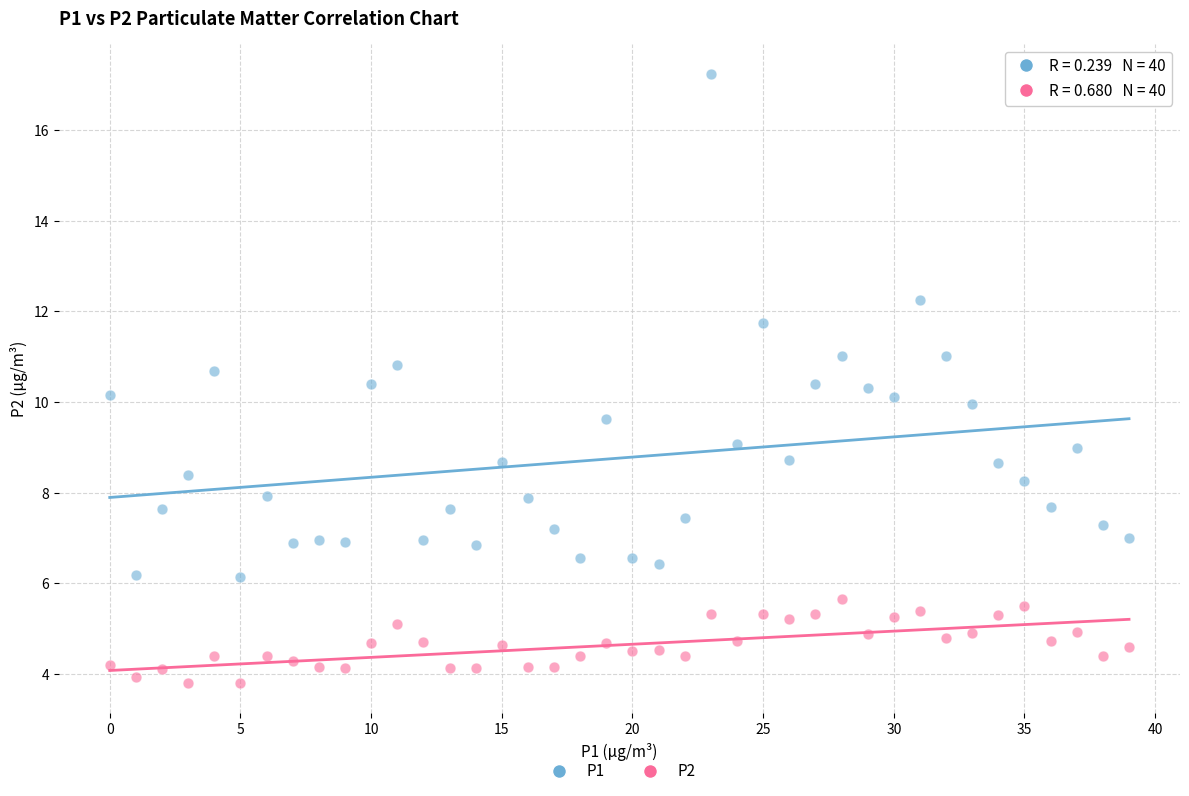

What are all the series names shown in the legend?

P1, P2